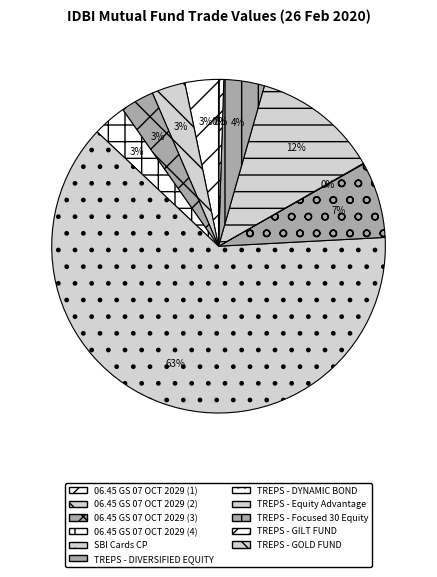

What is the majority slice?

SBI Cards CP